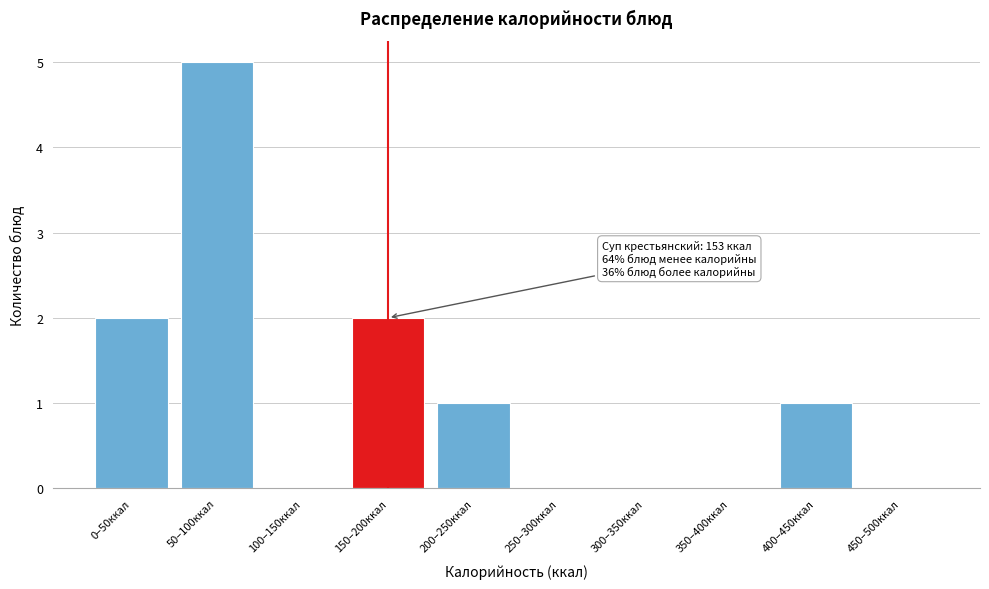

Reading left to right, what are all the values shown in this chart?

0–50ккал=2	50–100ккал=5	100–150ккал=0	150–200ккал=2	200–250ккал=1	250–300ккал=0	300–350ккал=0	350–400ккал=0	400–450ккал=1	450–500ккал=0